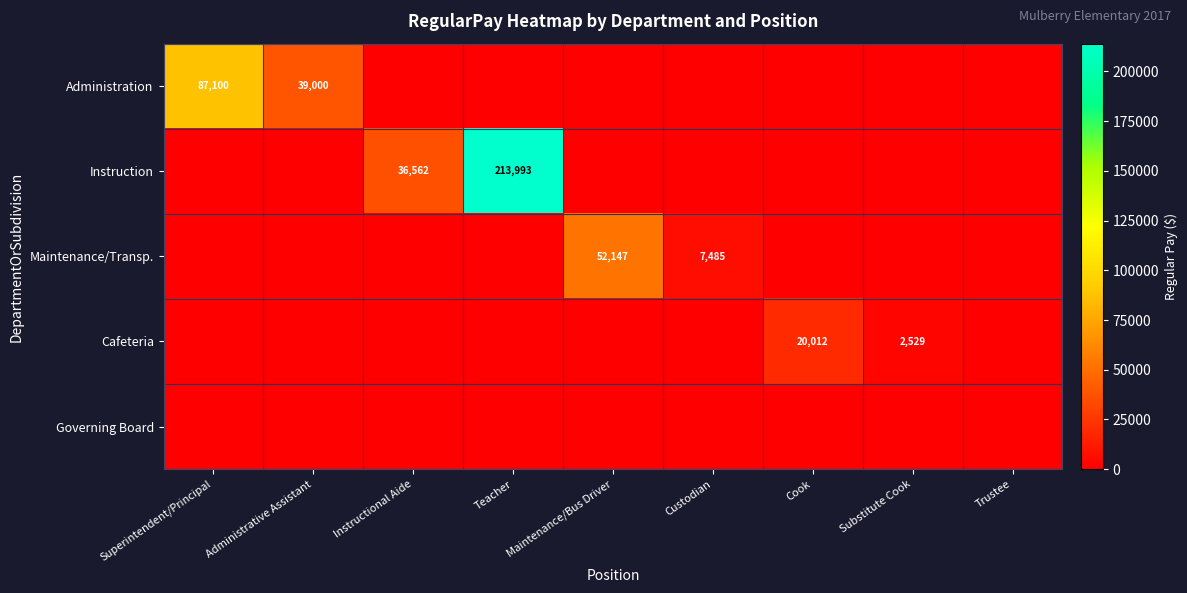

Between Superintendent/Principal and Maintenance/Bus Driver, which series saw the biggest shift?

Administration